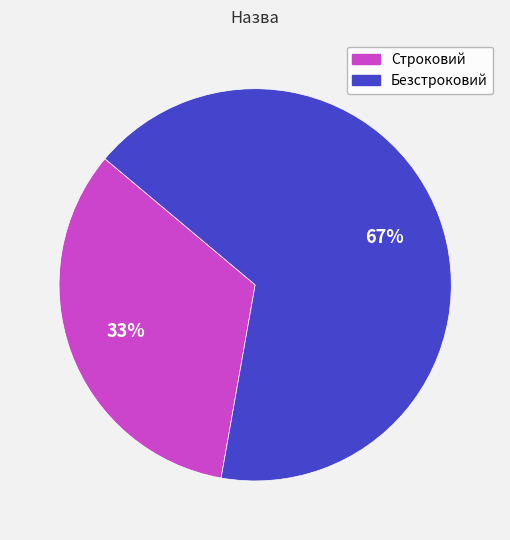

Combined, do Строковий and Безстроковий account for over 50%?

Yes